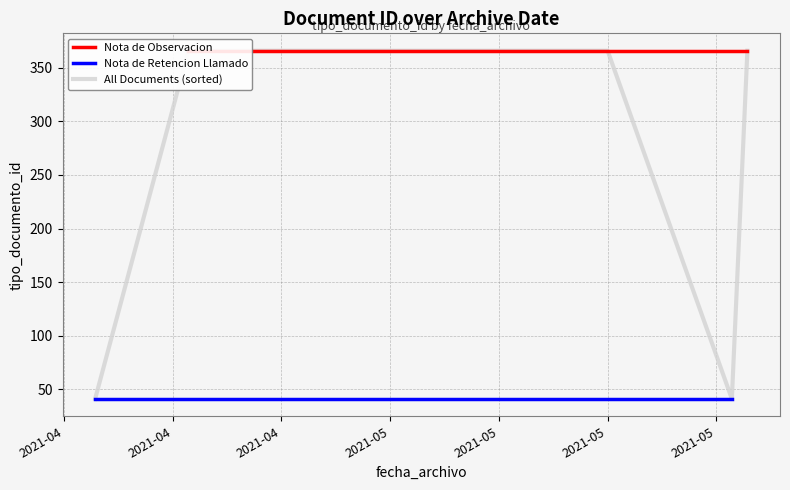

Where is the data nearest to the value 203?

2021-05-26